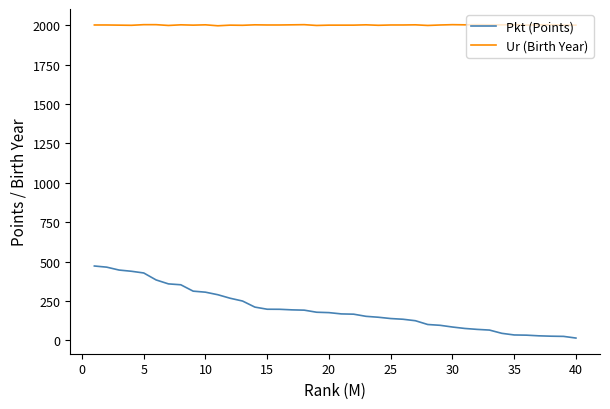

What is the difference between the maximum and minimum values in the Pkt (Points) series?

457.3